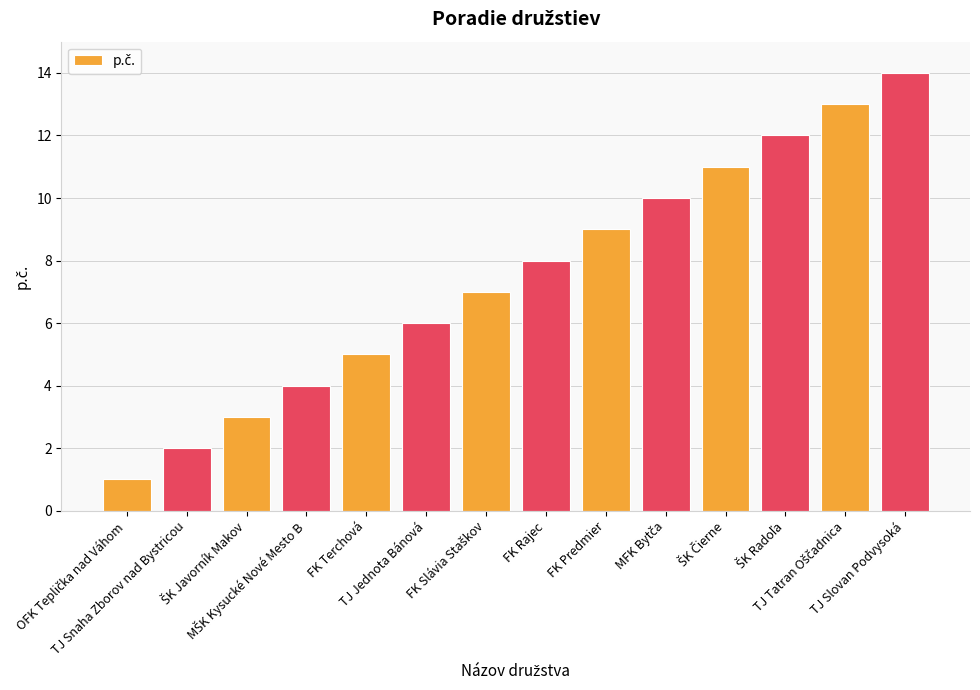

What is the greatest value displayed?

14